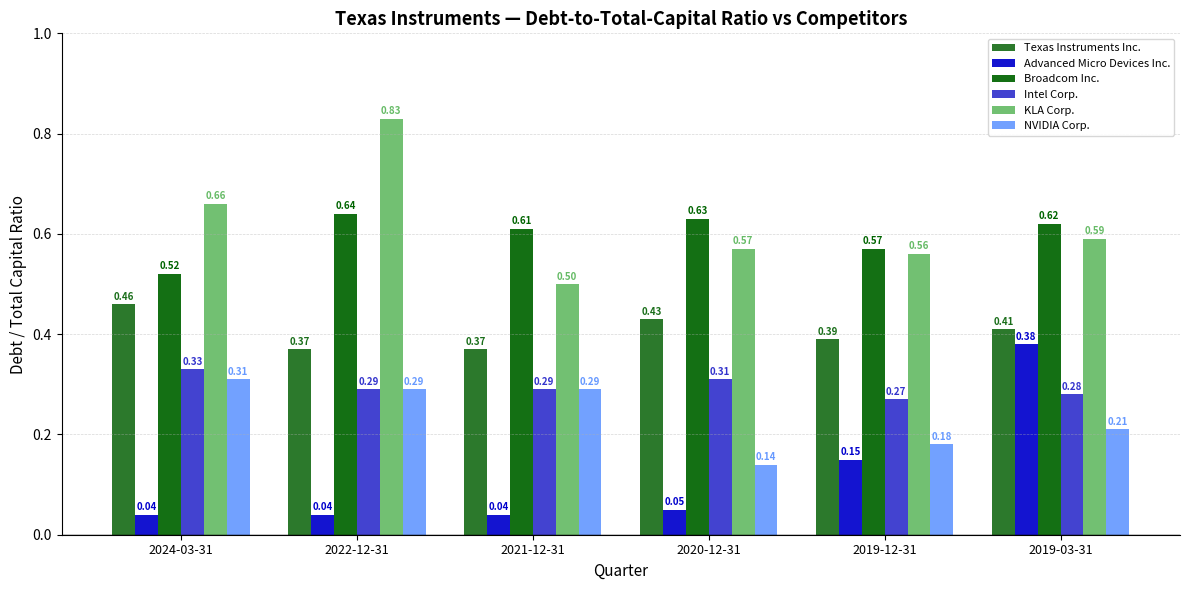

At which category does the chart reach its minimum across all series?

2024-03-31